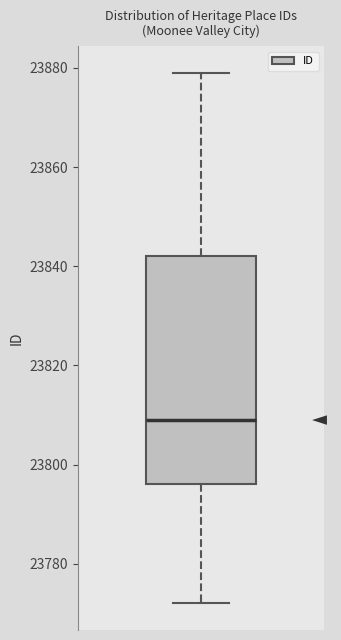

Read this box plot against the y-axis: the position of the median line, the range covered by the box, and the ends of both whiskers. The values are not printed on the chart, so give them approximately, as read against the axis.

median 23810, box 23796 to 23842, whiskers 23772 to 23880